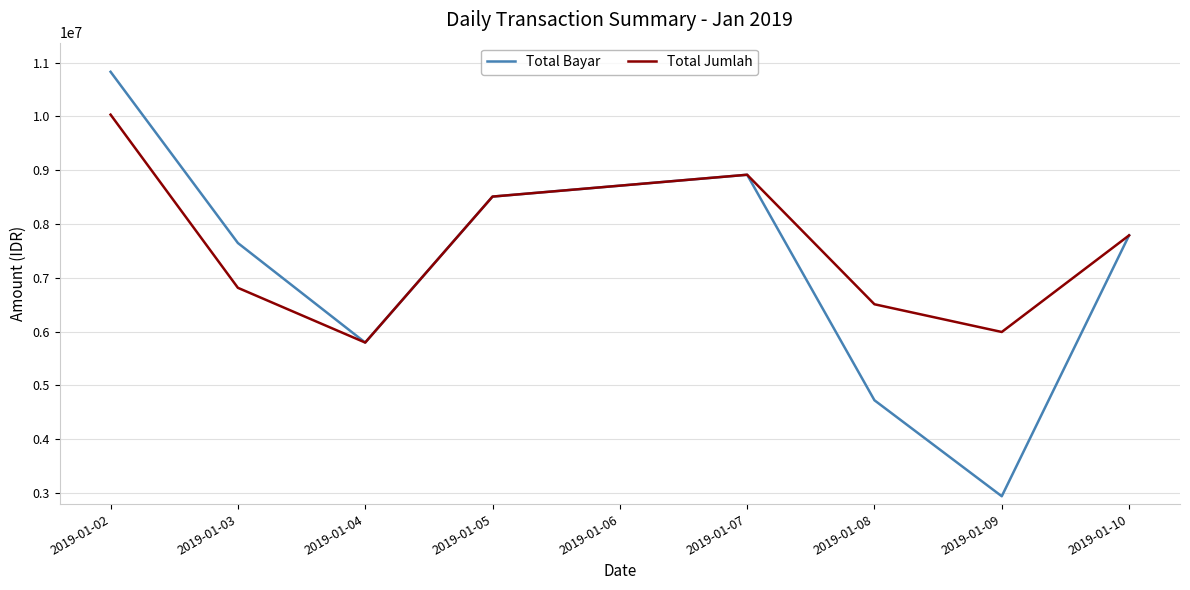

What is the approximate value of Total Jumlah at 2019-01-10, to the nearest 10?

7787410